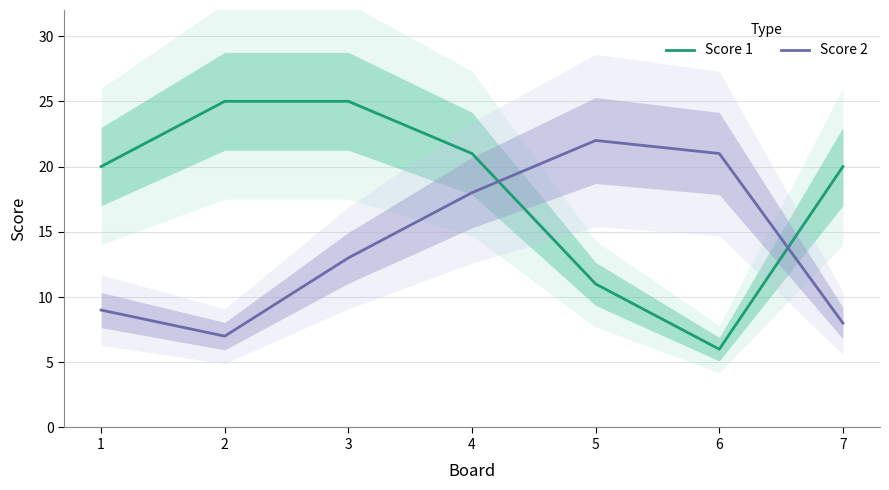

At 2, list the series in order from largest to smallest.

Score 1, Score 2